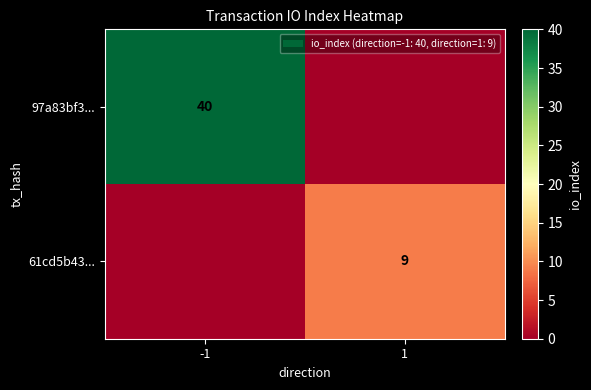

Is the value of 97a83bf3... at -1 greater than the value of 61cd5b43... at 1?

Yes